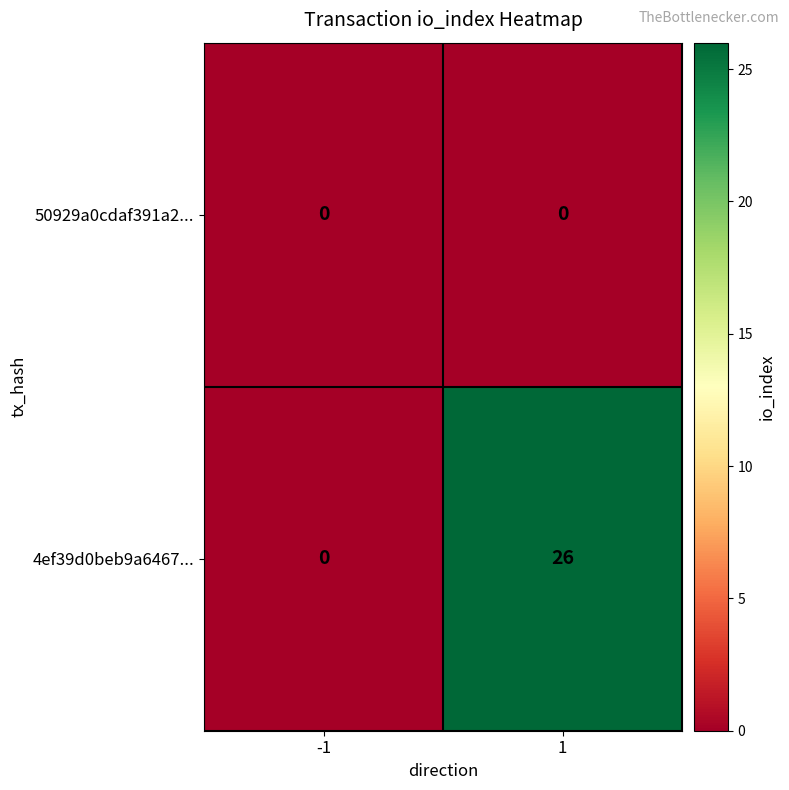

The 50929a0cdaf391a2... series shows 0 at -1. True or false?

True